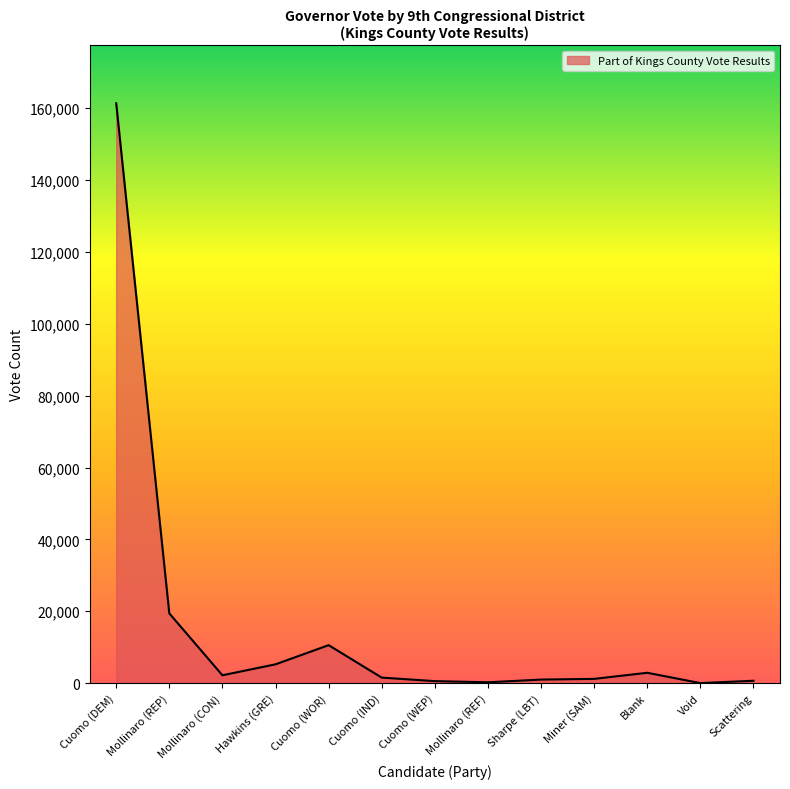

Between Mollinaro (REF) and Cuomo (DEM), which is larger?

Cuomo (DEM)